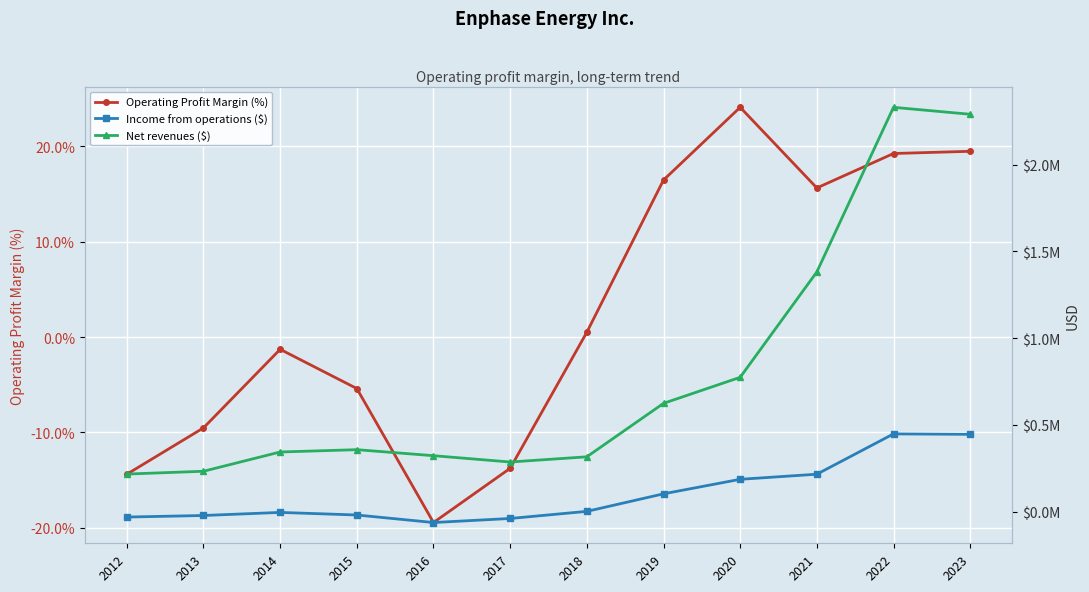

Is the value of Operating Profit Margin (%) at 2023 greater than the value of Income from operations ($) at 2012?

Yes